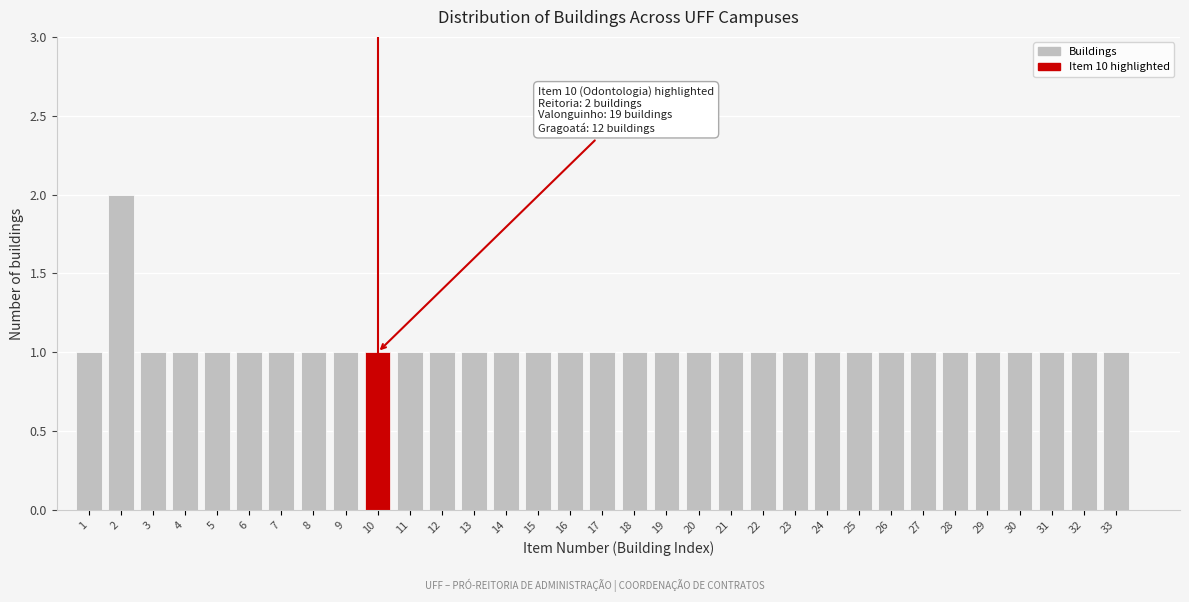

True or false: the data shows 1 at 7.

True